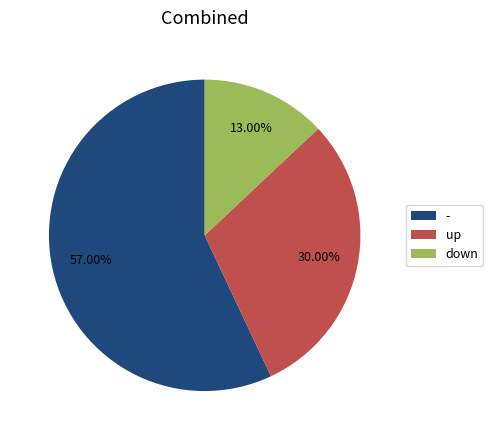

Does - account for over 50% of the chart?

Yes